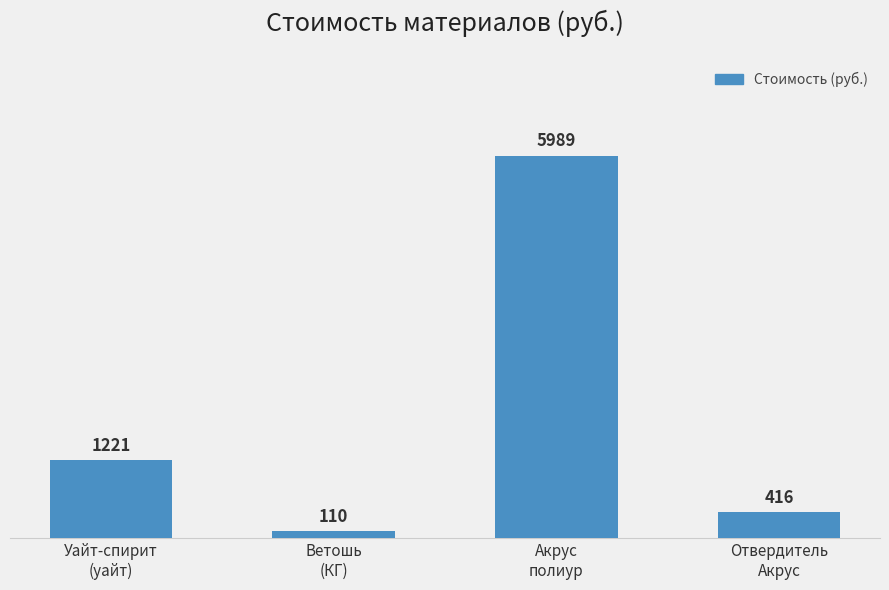

What is the smallest value displayed?

110